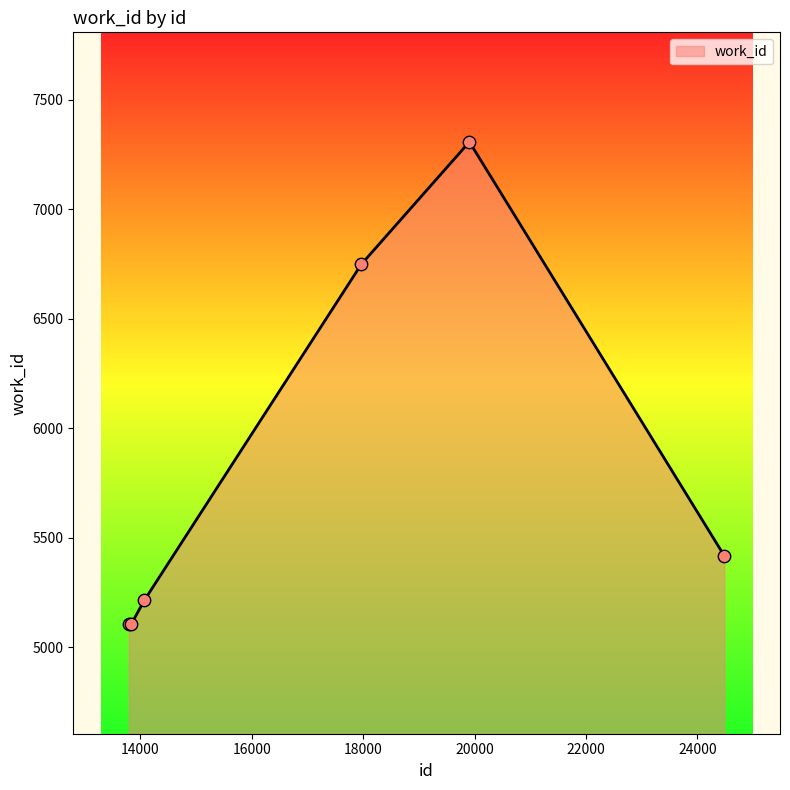

True or false: there are more than 0 points higher than both neighbors.

True